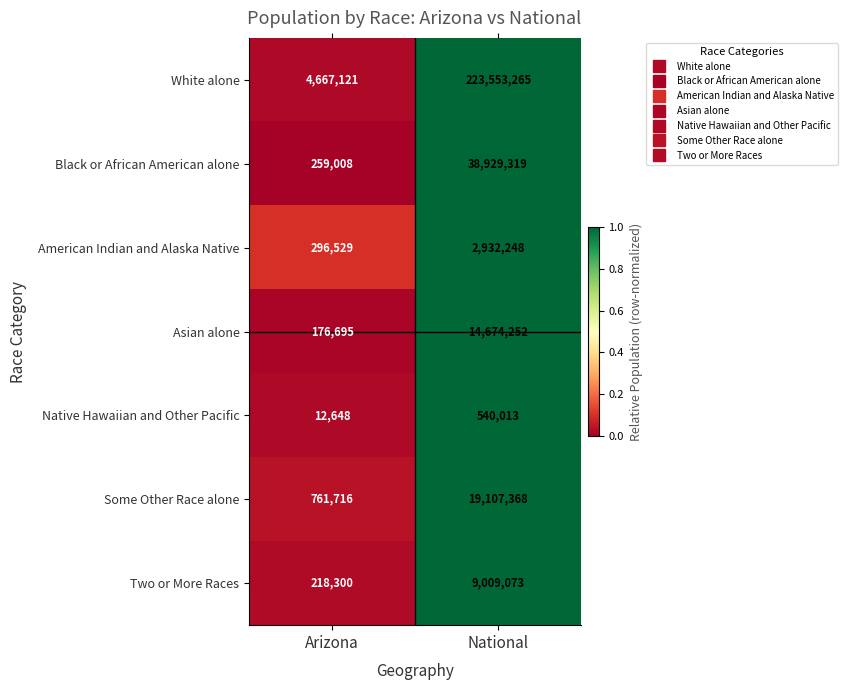

Reading right to left, extract all data points from this chart.

White alone: 223553265	4667121
Black or African American alone: 38929319	259008
American Indian and Alaska Native: 2932248	296529
Asian alone: 14674252	176695
Native Hawaiian and Other Pacific: 540013	12648
Some Other Race alone: 19107368	761716
Two or More Races: 9009073	218300